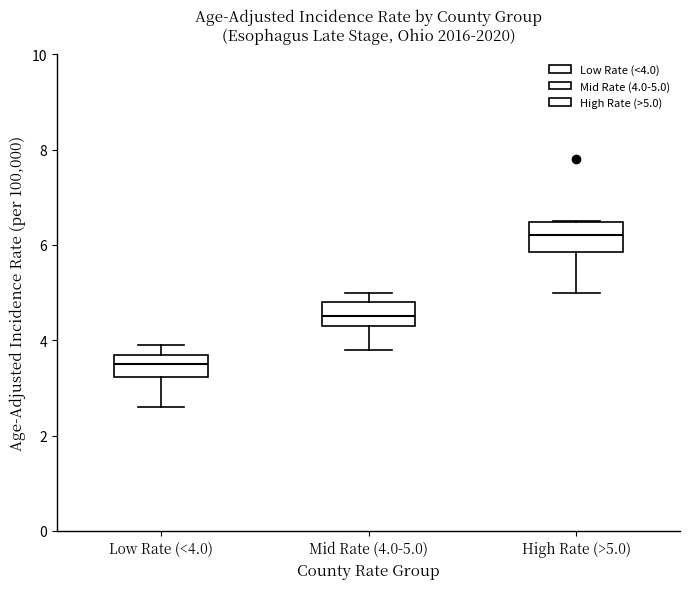

Reading left to right, read every box against the y-axis: the position of its median line, the range the box covers, and the ends of its whiskers. The values are not printed on the chart, so give them approximately, as read against the axis.

Low Rate (<4.0): median 3.6, box 3.2 to 3.8, whiskers 2.6 to 4.0
Mid Rate (4.0-5.0): median 4.6, box 4.4 to 4.8, whiskers 3.8 to 5.0
High Rate (>5.0): median 6.2, box 5.8 to 6.4, whiskers 5.0 to 6.6